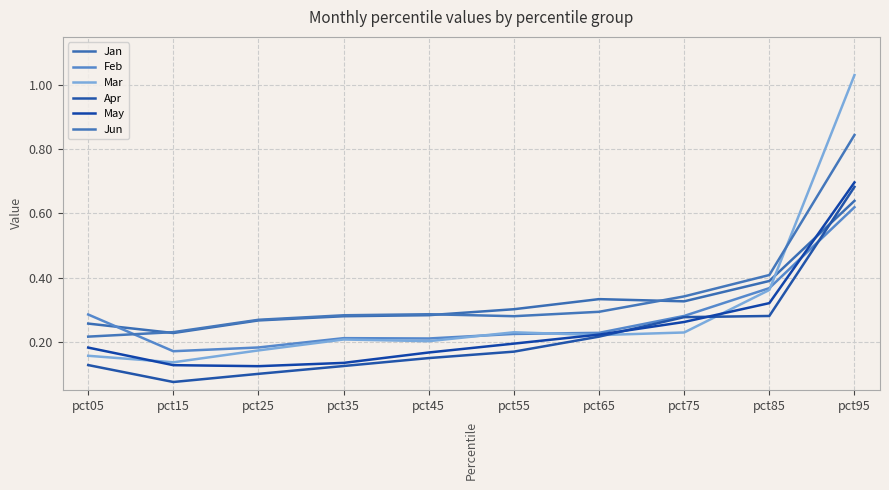

True or false: Jan has more than 0 points higher than both neighbors.

True